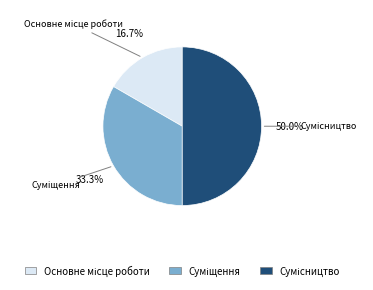

Is it true that Сумісництво is 50% of the pie?

True